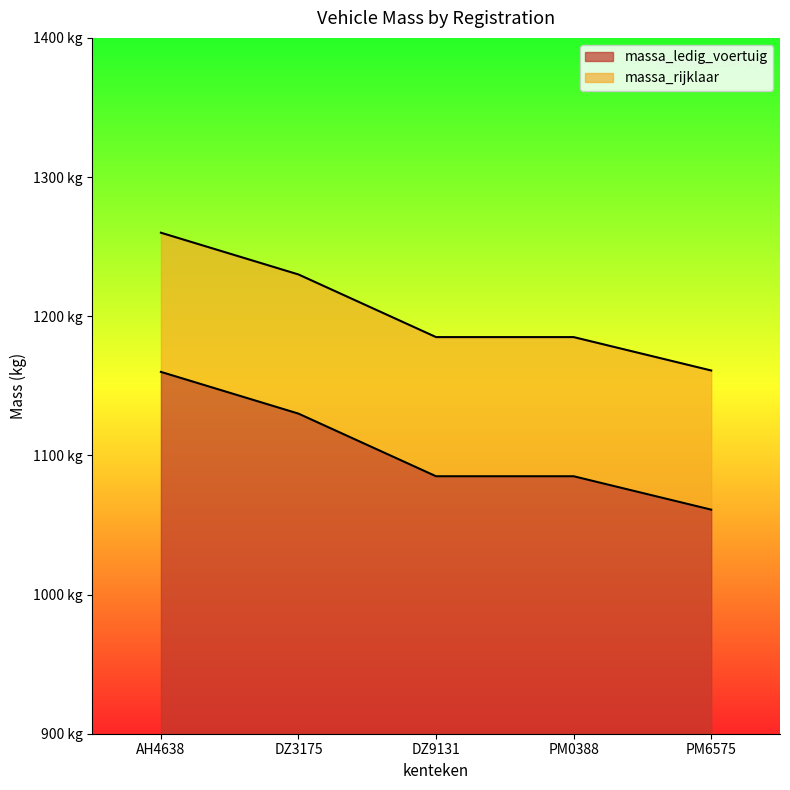

Reading left to right, what are all the values shown in this chart?

massa_ledig_voertuig: 1160	1130	1085	1085	1061
massa_rijklaar: 1260	1230	1185	1185	1161